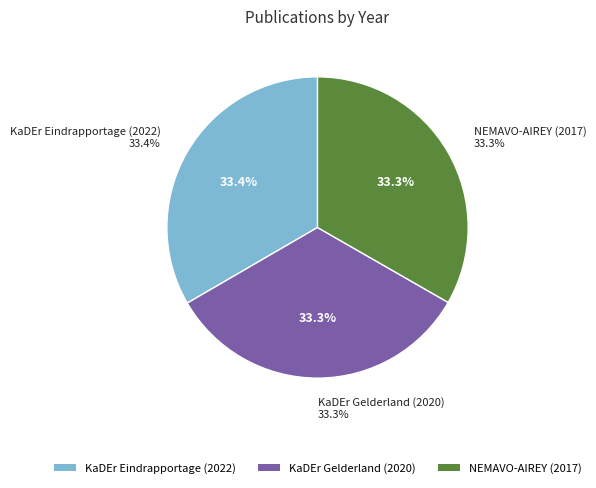

Which has a higher value, KaDEr Eindrapportage (2022) or KaDEr Gelderland (2020)?

KaDEr Eindrapportage (2022)